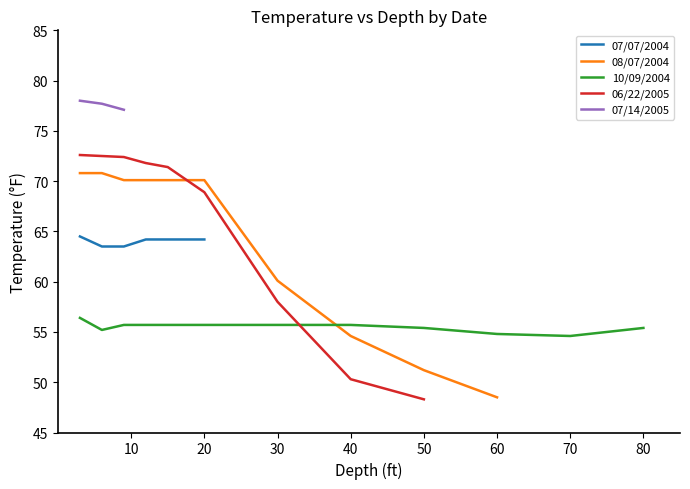

At which label does the data first exceed 63?

3